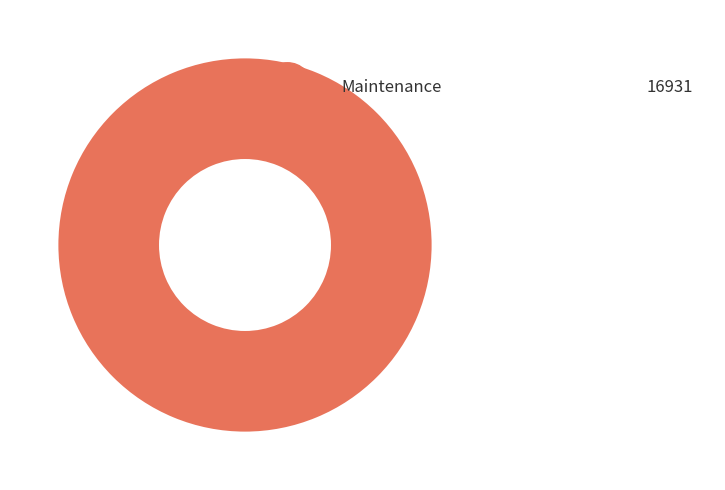

Does any single category account for the majority?

Yes